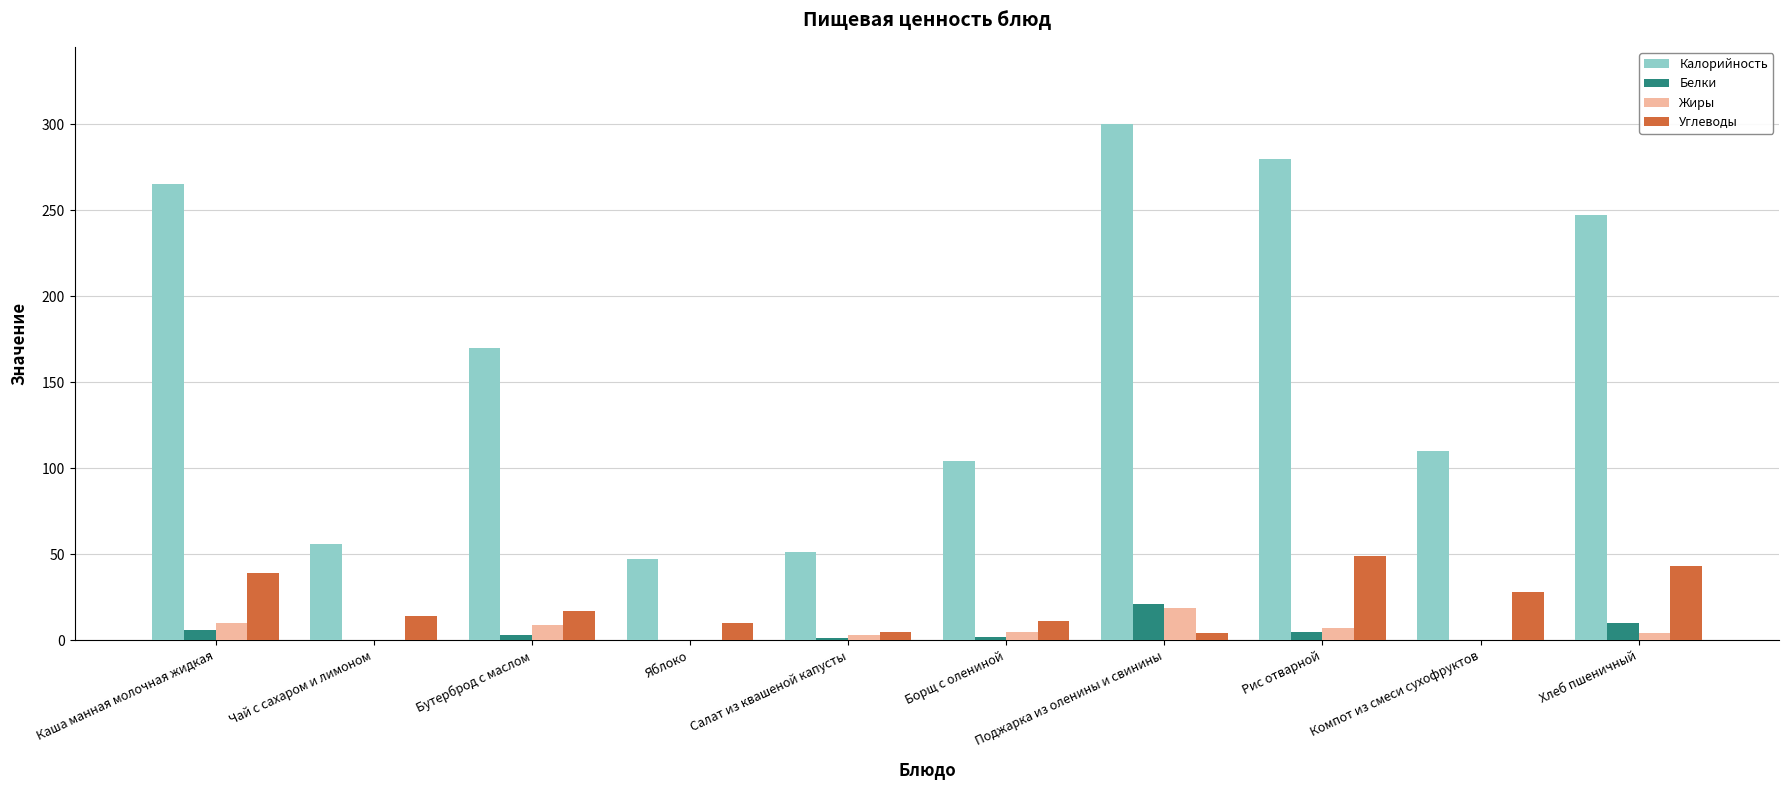

Read the Жиры value at Салат из квашеной капусты, to the nearest 5.

5